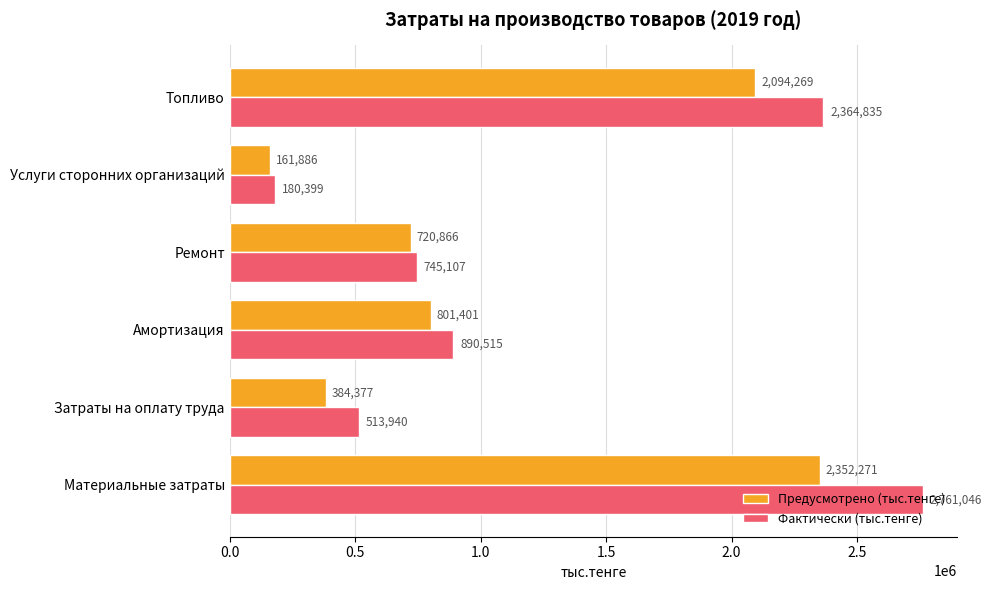

At which category is the sum across all series the highest?

Материальные затраты